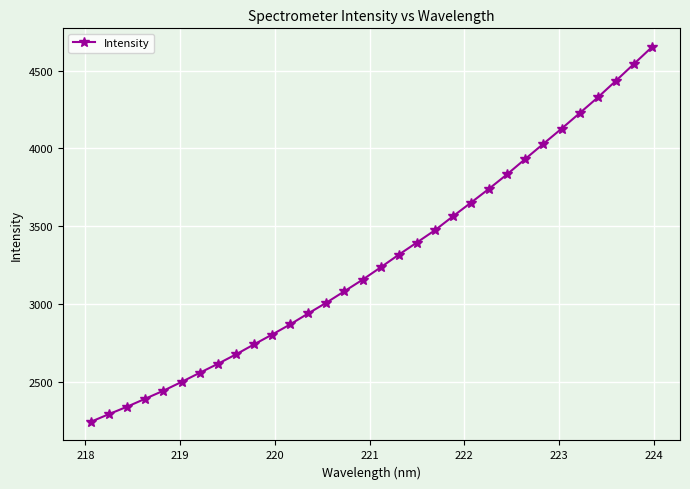

What is the smallest value displayed?

2247.4